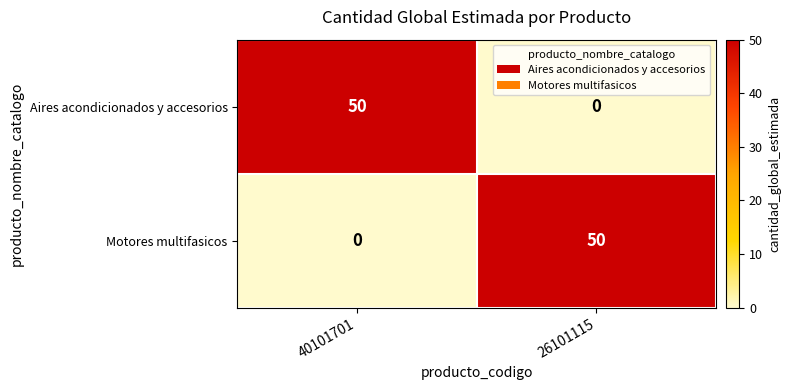

List the labels in order of Motores multifasicos value, largest first.

26101115, 40101701